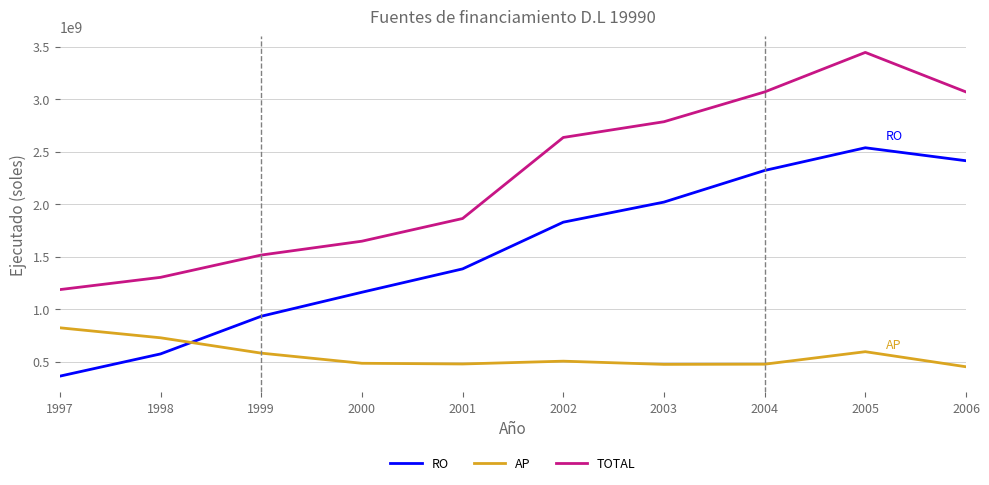

Which series has the largest total across all categories?

TOTAL